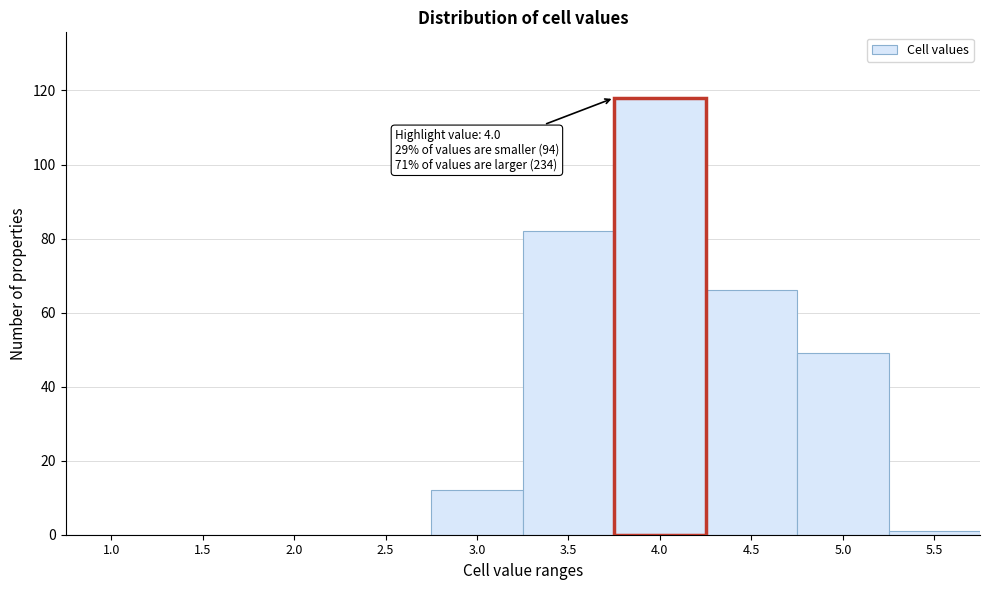

Reading left to right, transcribe all the data shown in this chart.

1.0=0	1.5=0	2.0=0	2.5=0	3.0=12	3.5=82	4.0=118	4.5=66	5.0=49	5.5=1